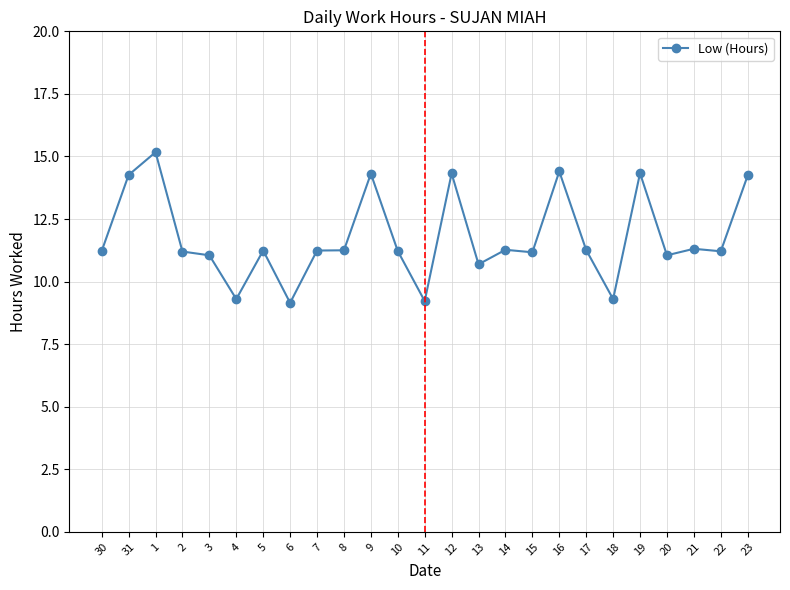

What is the maximum value shown in the chart?

15.2